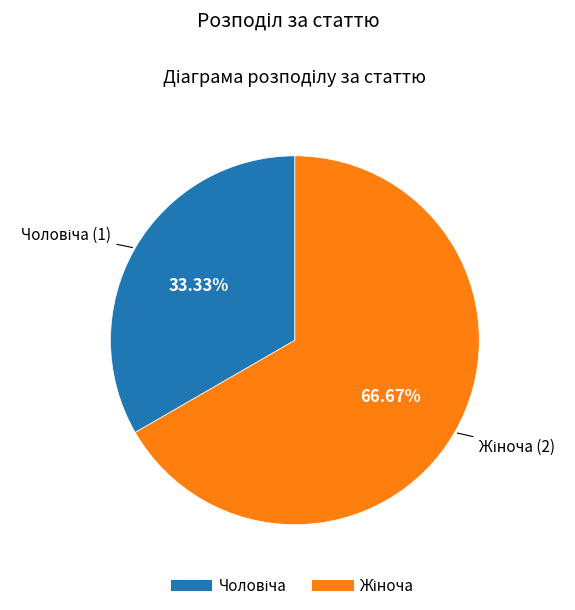

How many segments does this pie chart have?

2